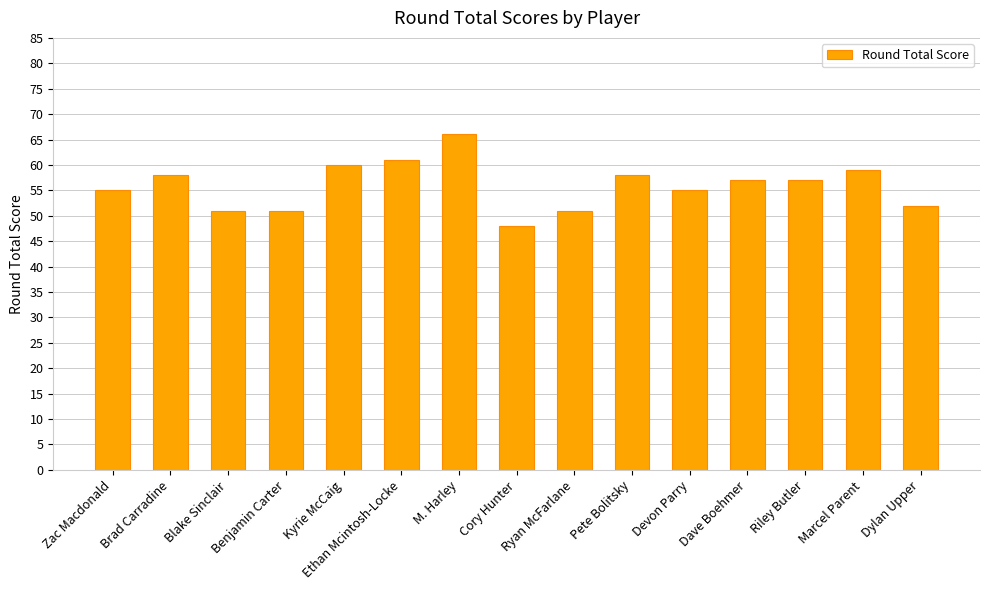

At which label does the data first exceed 57?

Brad Carradine